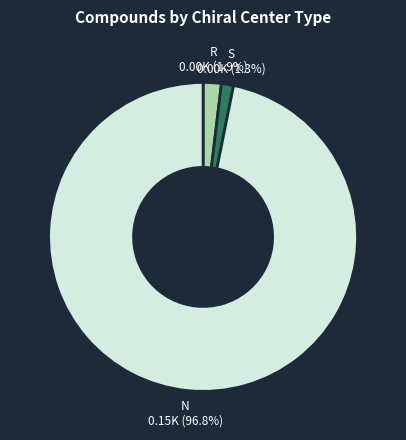

Is the sum of N and R greater than half?

Yes